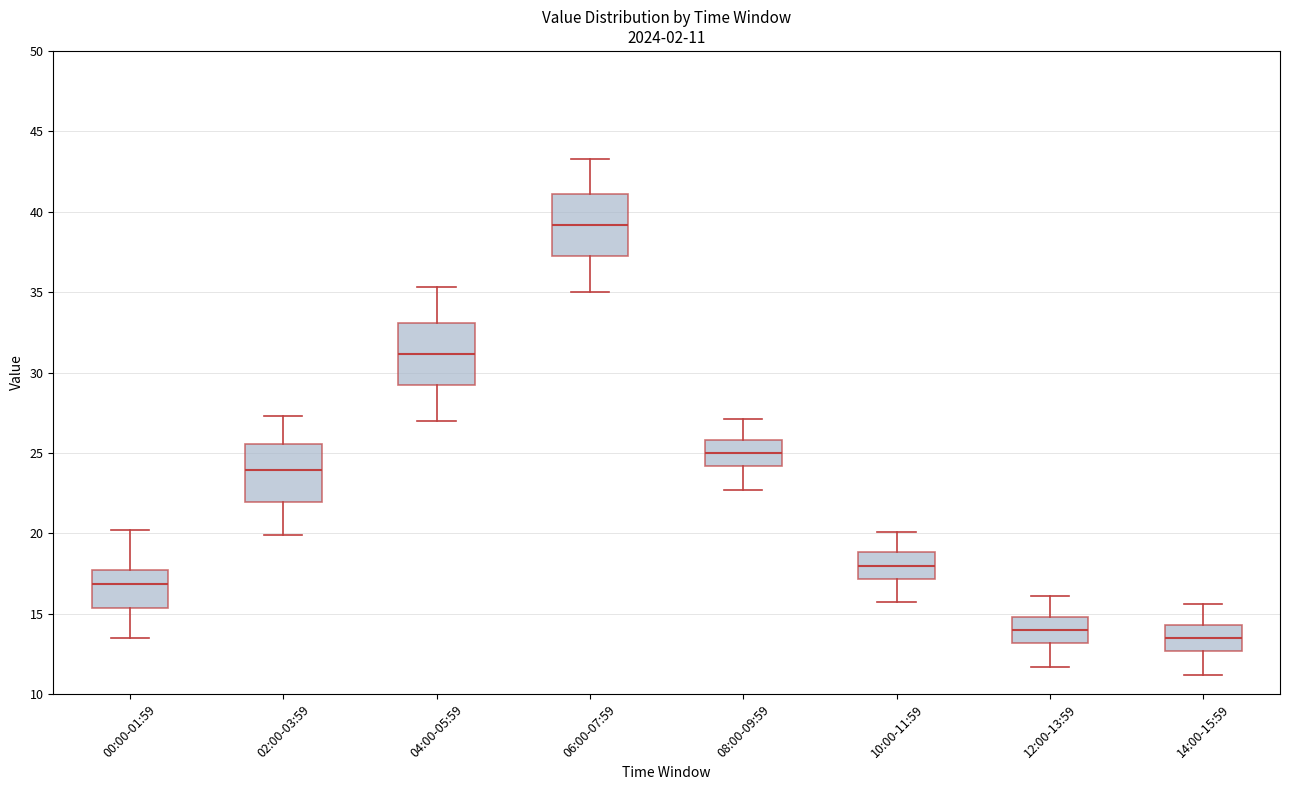

Which box has the lowest median line?

14:00-15:59